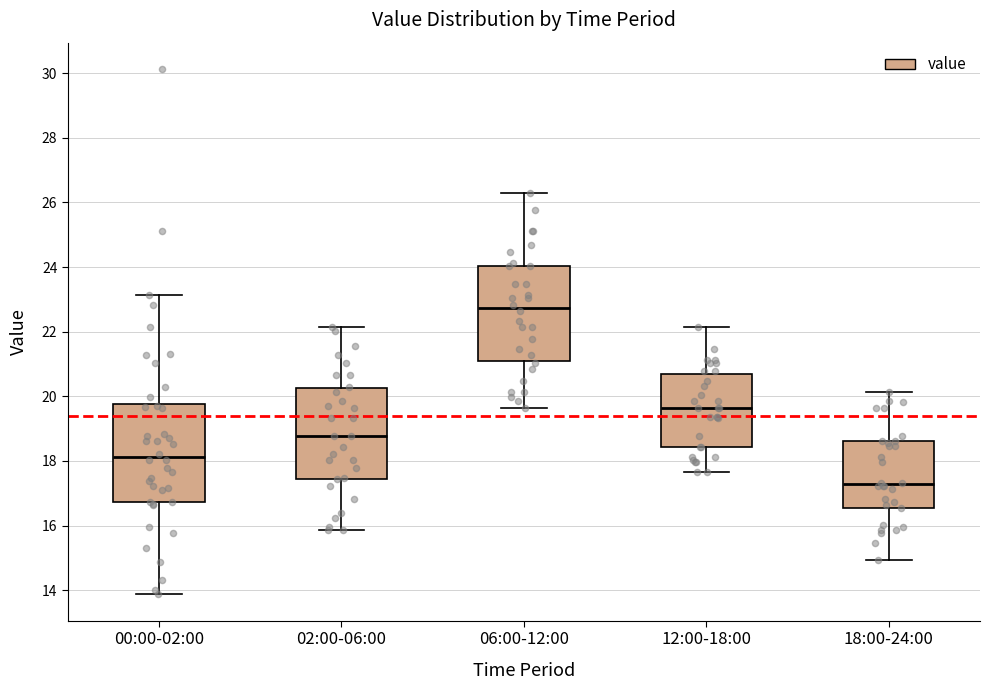

Reading left to right, transcribe this box plot: for each box, give where its median line is, the range the box spans, and where its two whiskers end, as read against the y-axis. The values are not printed on the chart, so give them approximately, as read against the axis.

00:00-02:00: median 18.2, box 16.8 to 19.8, whiskers 13.8 to 23.2
02:00-06:00: median 18.8, box 17.4 to 20.2, whiskers 15.8 to 22.2
06:00-12:00: median 22.8, box 21.0 to 24.0, whiskers 19.6 to 26.4
12:00-18:00: median 19.6, box 18.4 to 20.6, whiskers 17.6 to 22.2
18:00-24:00: median 17.2, box 16.6 to 18.6, whiskers 15.0 to 20.2